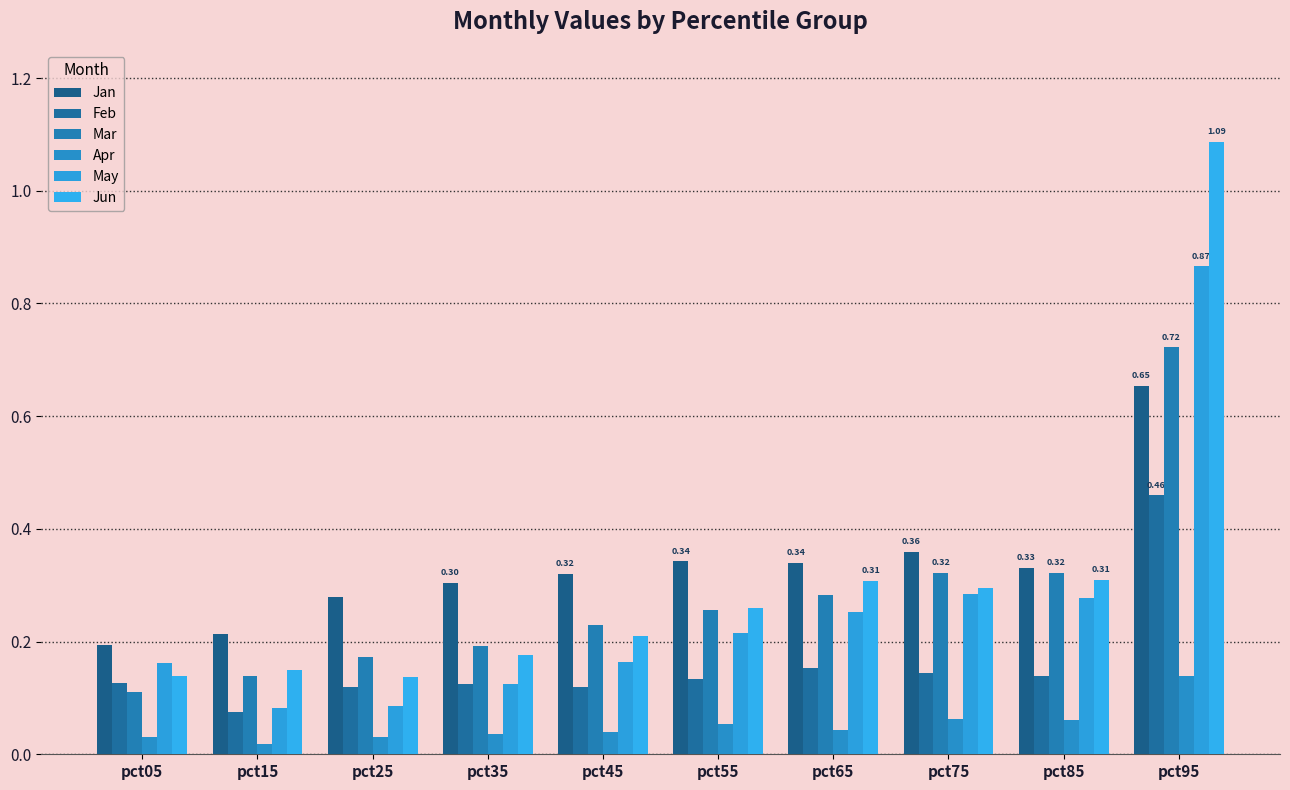

How many bars are there in total?

60